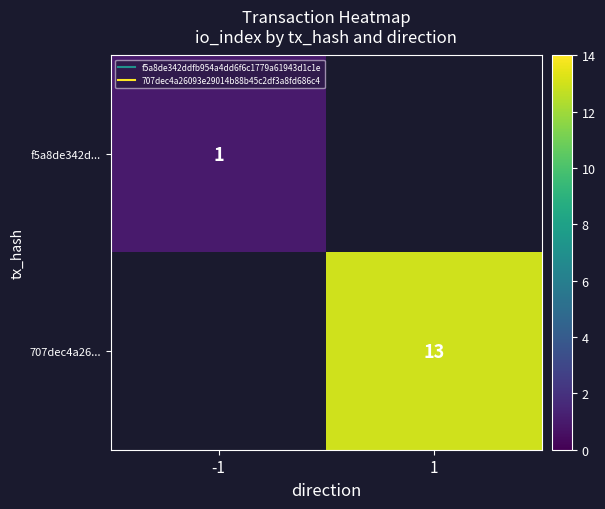

The value of 707dec4a26... at 1 is 19.4. True or false?

False